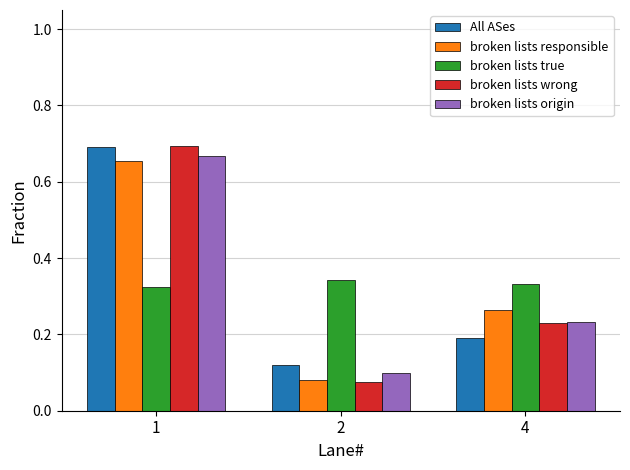

At which category is the sum across all series the highest?

1